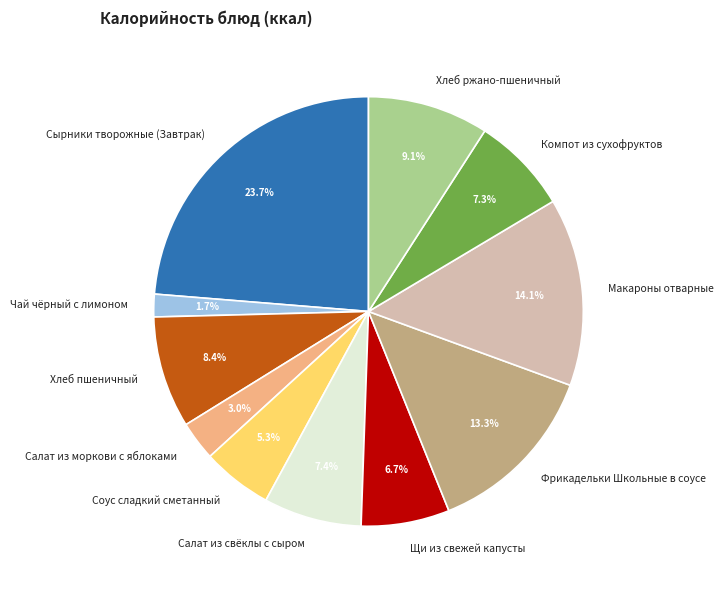

To the nearest percent, what percentage of the pie is Компот из сухофруктов?

7%